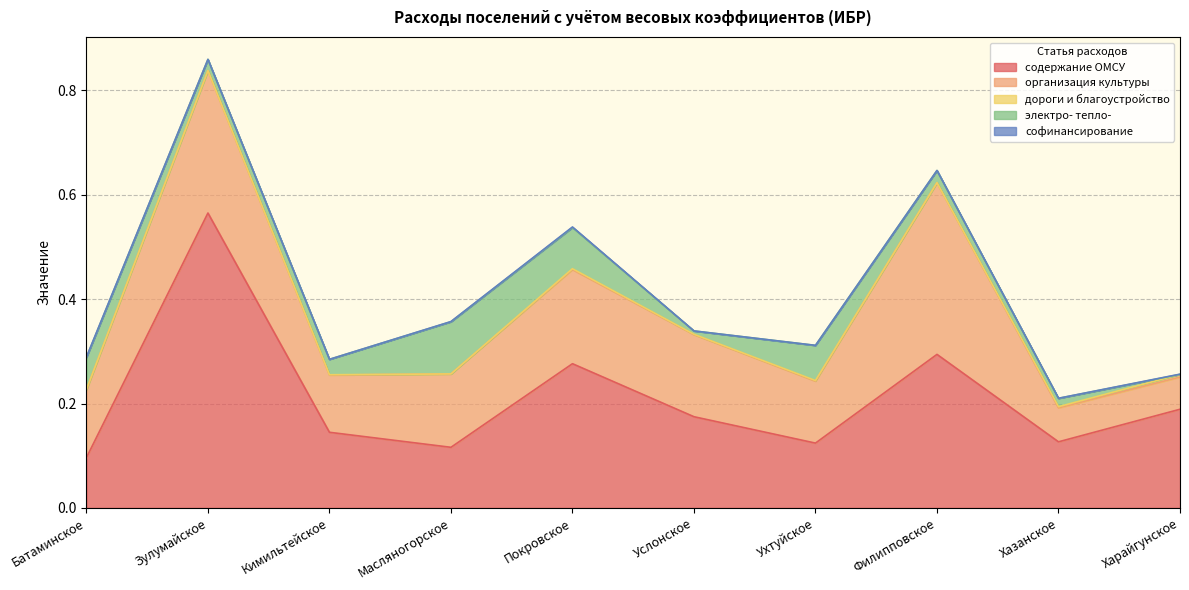

True or false: дороги и благоустройство has a value of 0.0 at Батаминское.

True